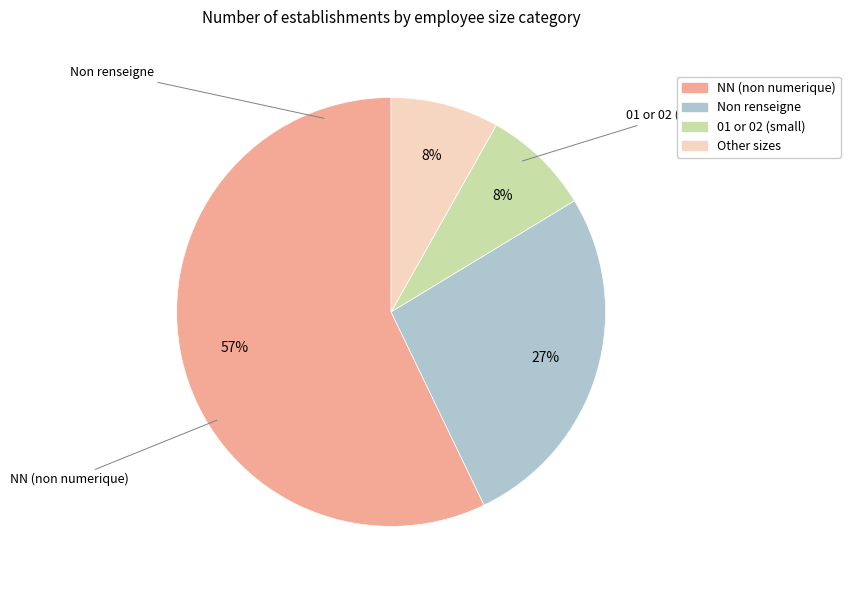

Combined, do 01 or 02 (small) and Other sizes account for over 50%?

No